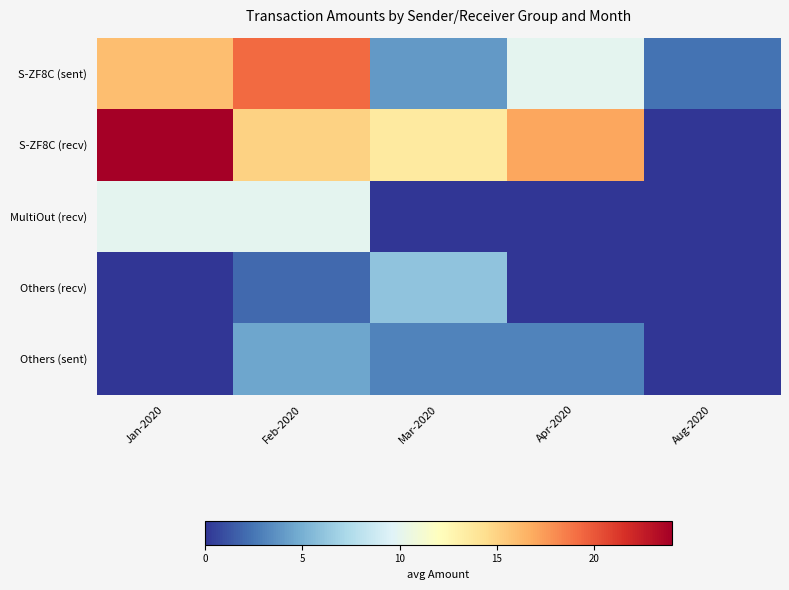

What is the greatest value displayed?

24.0